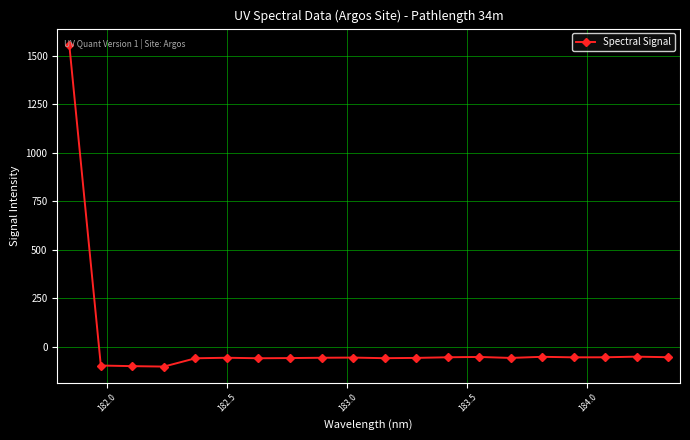

What is the smallest value displayed?

-102.5